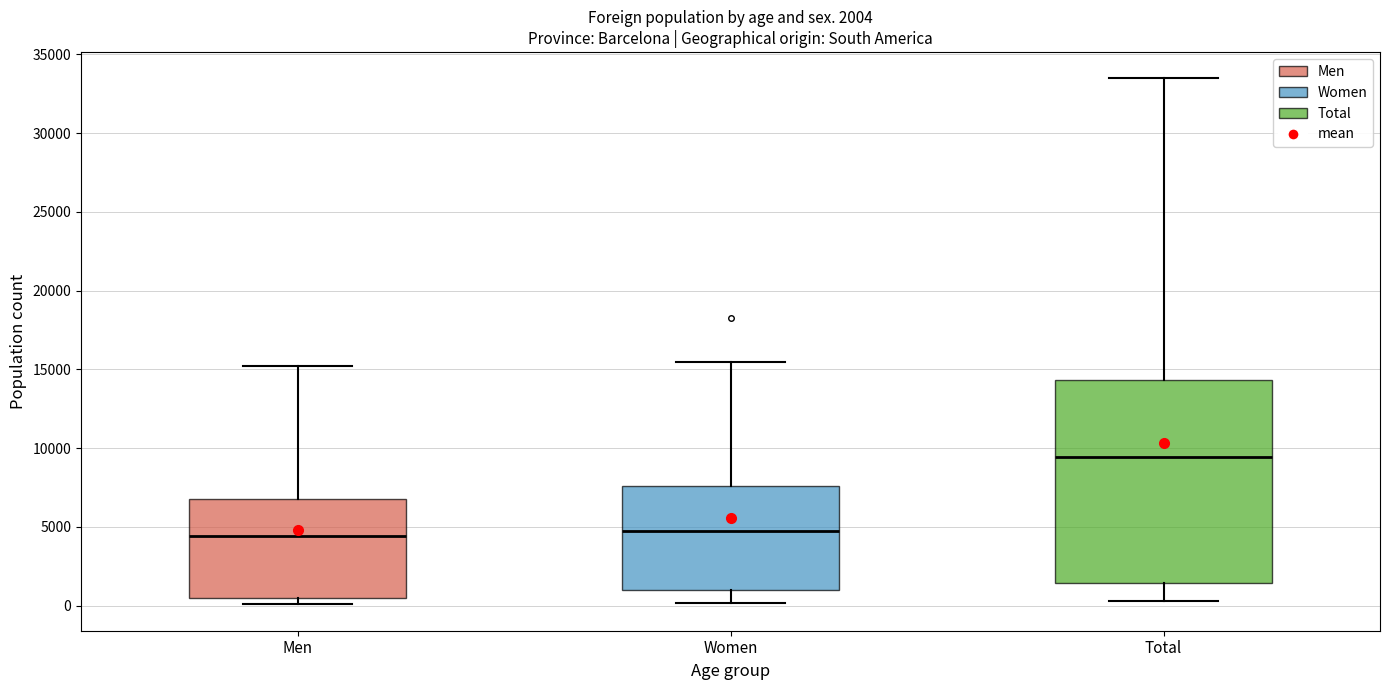

Which box's median line is the highest?

Total